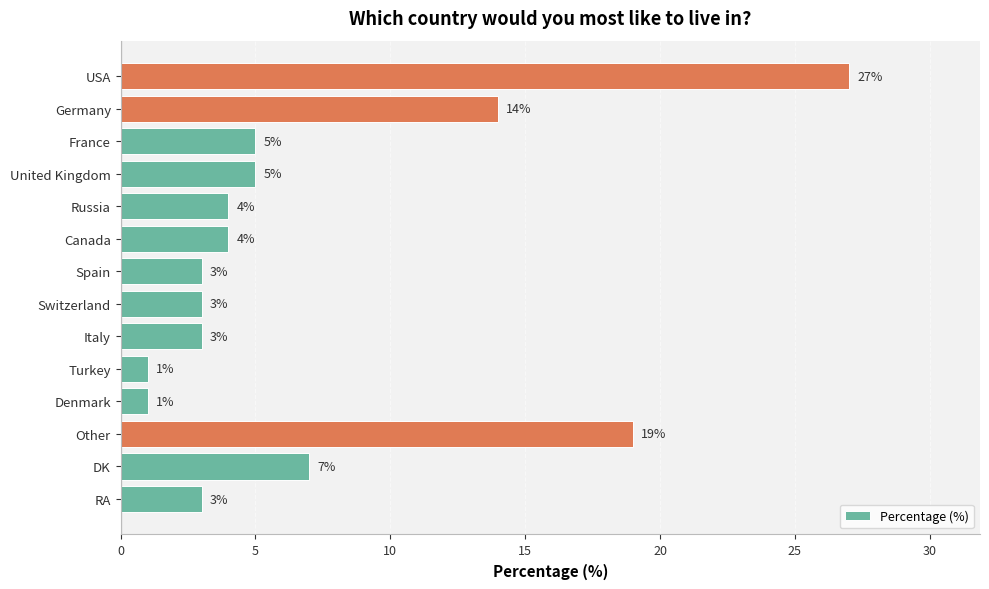

Which category has the highest value across all series?

USA